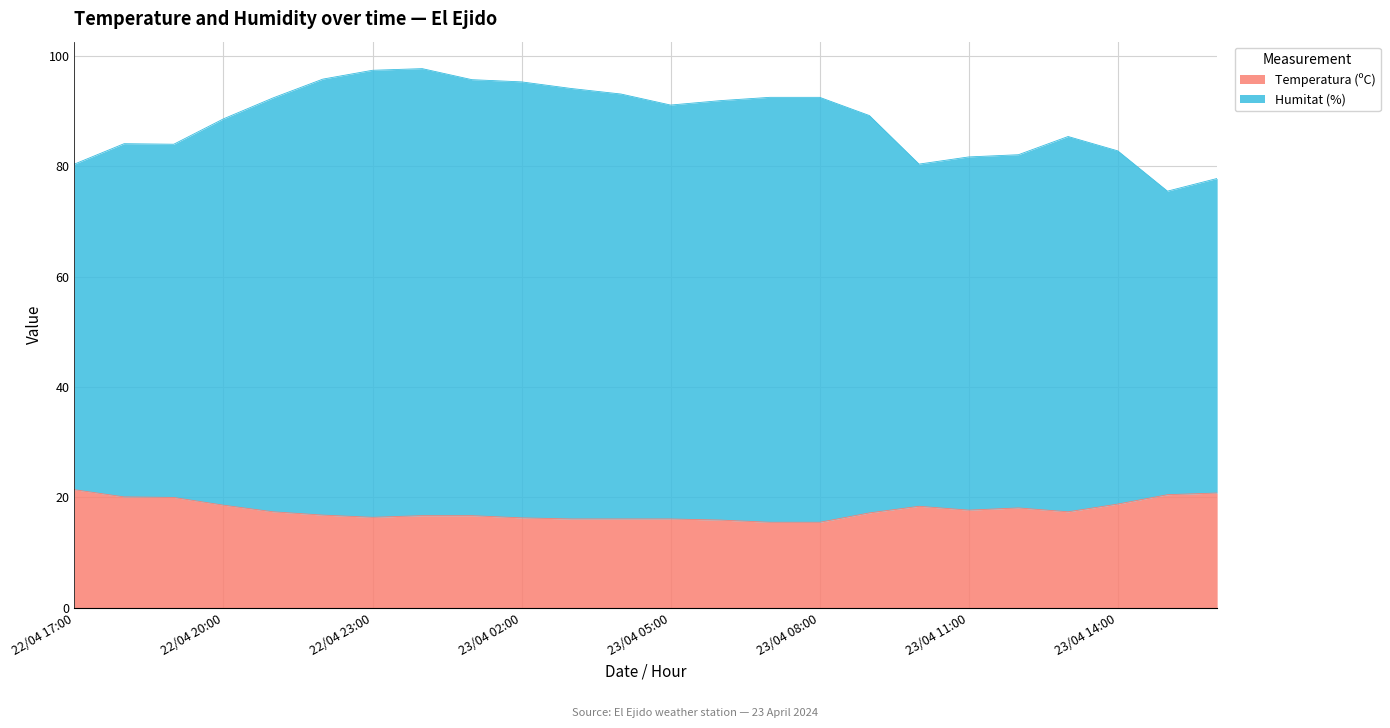

What is the minimum value shown in the chart?

15.5